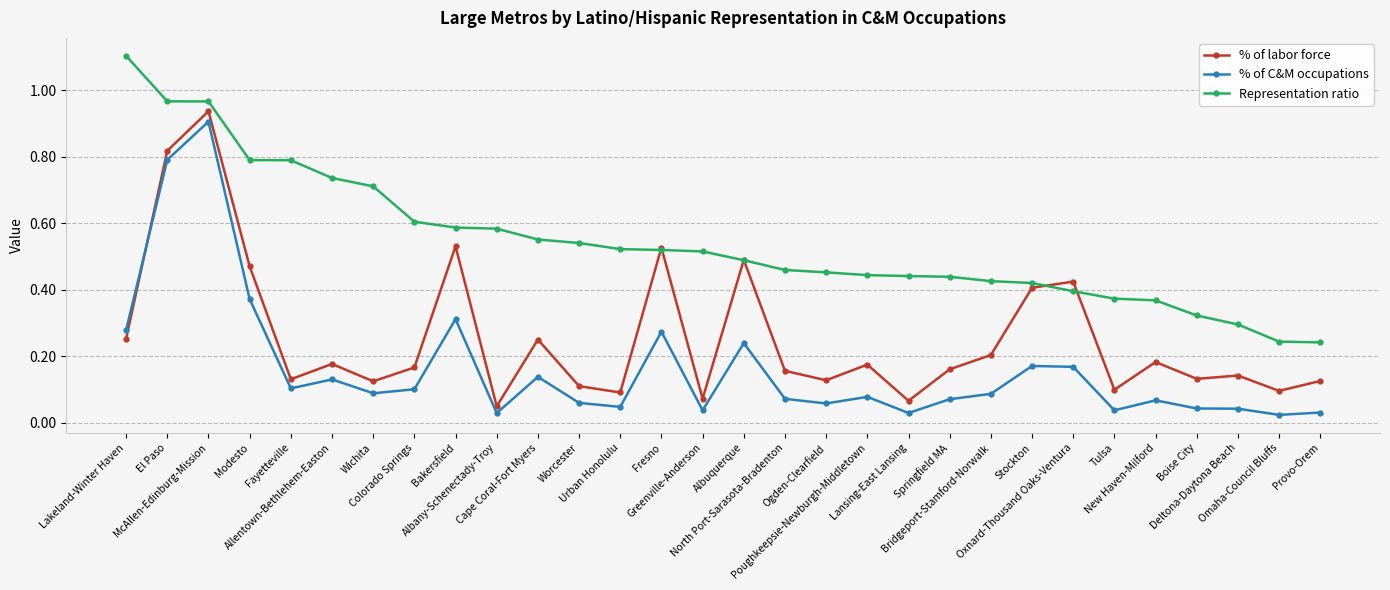

What is the sum of all % of C&M occupations values?

4.9